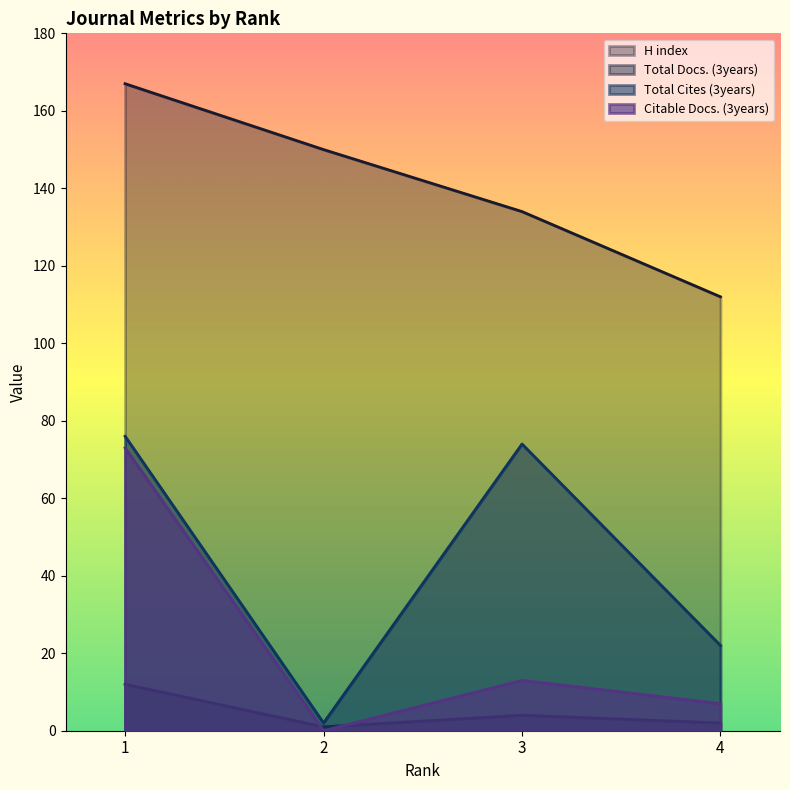

True or false: Total Cites (3years) and H index cross at least once.

False